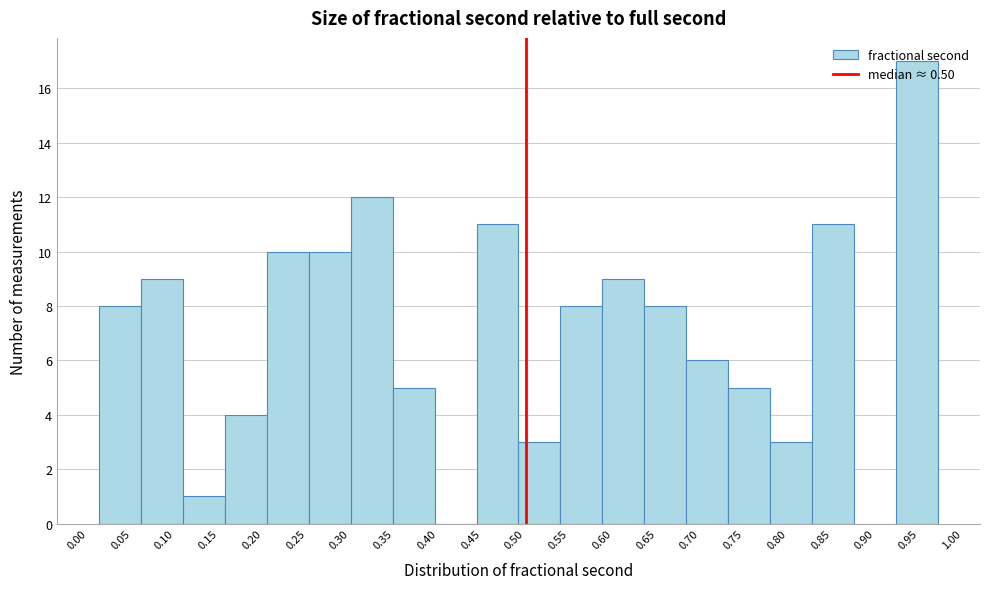

What is the height of the bar covering 0.010 to 0.060 on the x-axis? Neither the bar edges nor the heights are printed on the chart, so give them approximately, as read against the axes.

8